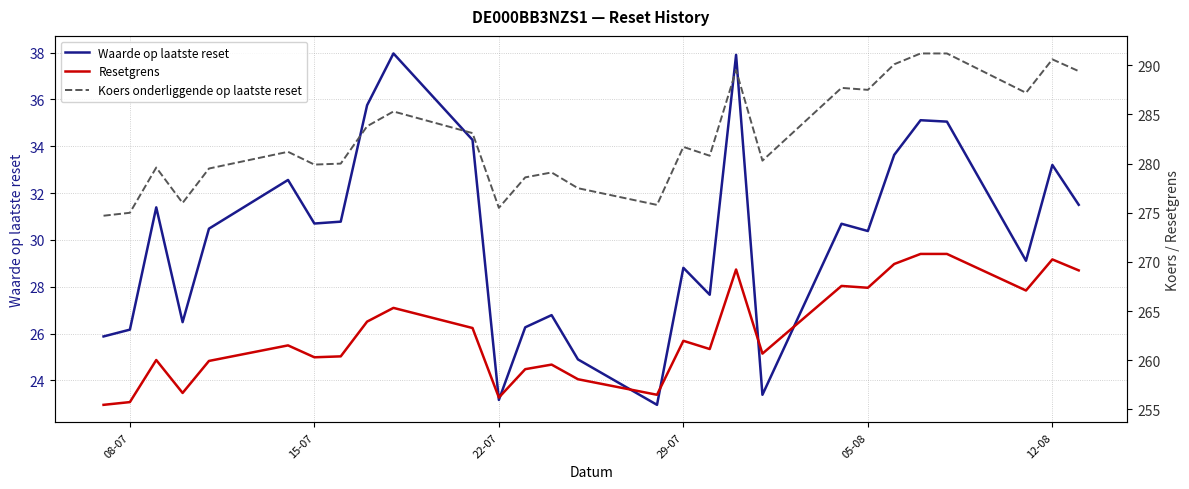

What is the maximum value for Waarde op laatste reset?

38.0